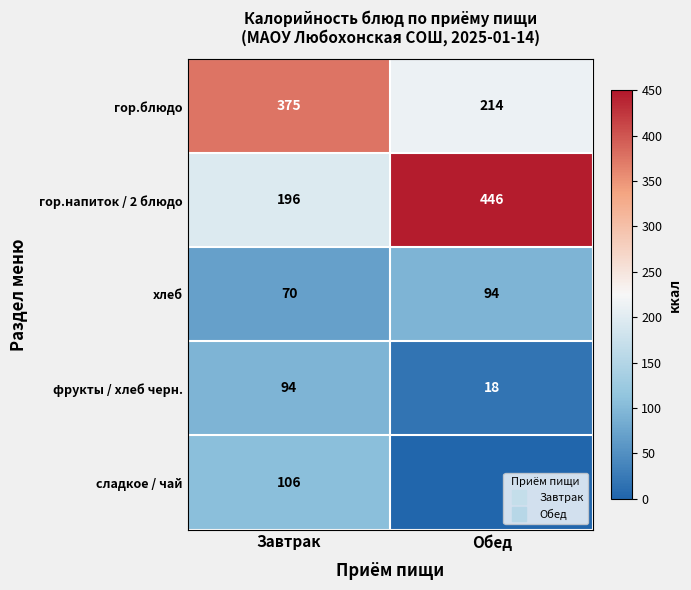

How many values in the фрукты / хлеб черн. series are below 94?

1